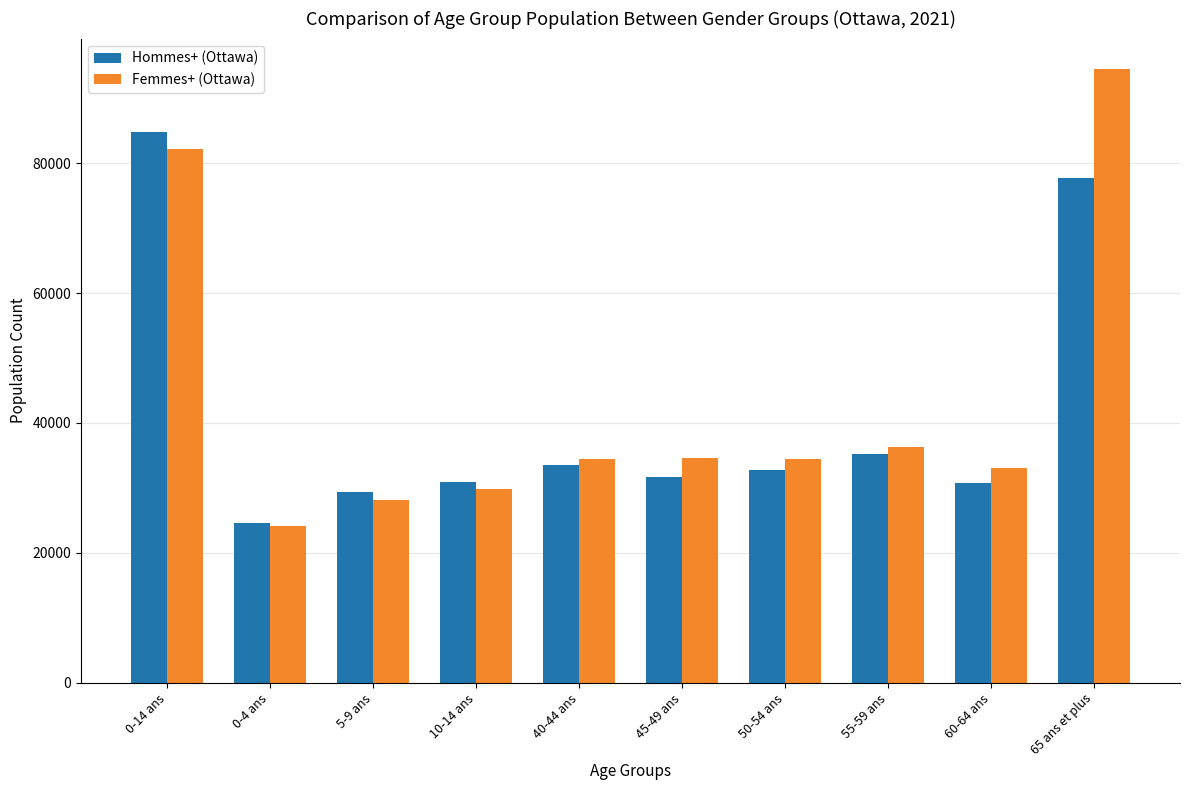

Which series changed the most between 10-14 ans and 40-44 ans?

Femmes+ (Ottawa)